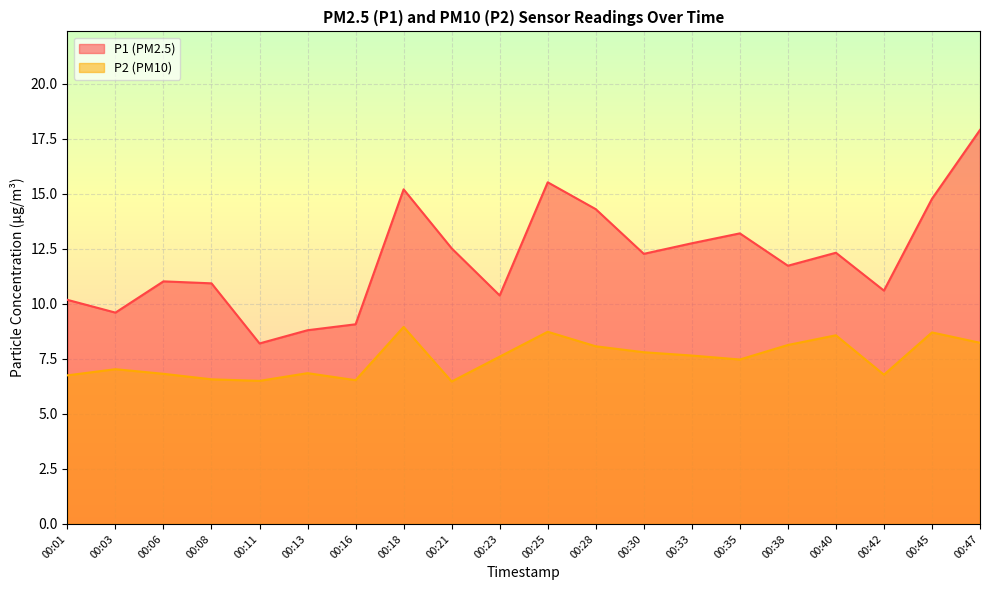

In P2, how many points are higher than both neighbors (excluding endpoints)?

6